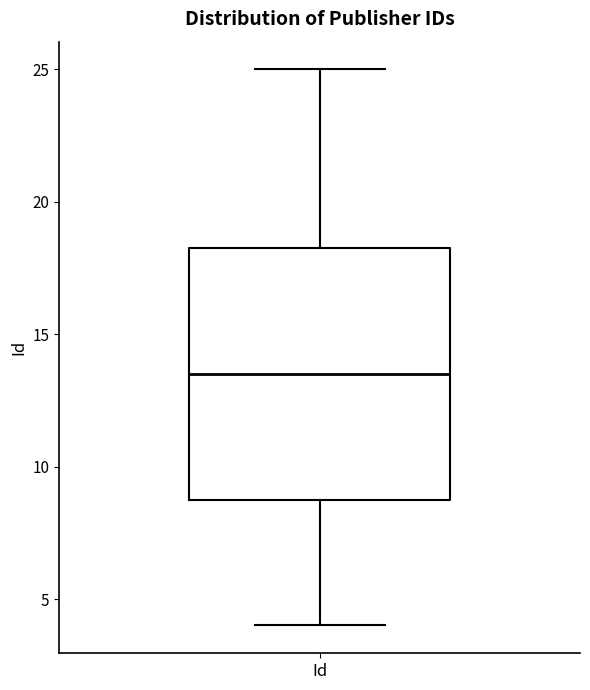

Read this box plot against the y-axis: the position of the median line, the range covered by the box, and the ends of both whiskers. The values are not printed on the chart, so give them approximately, as read against the axis.

median 13.5, box 9.0 to 18.5, whiskers 4.0 to 25.0